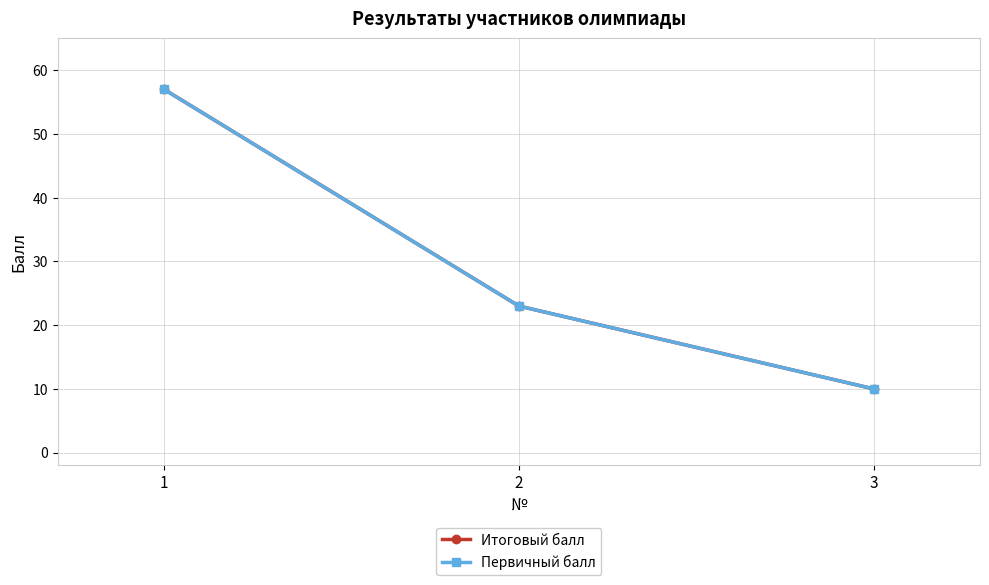

The value of Итоговый балл at 2 is 38. True or false?

False